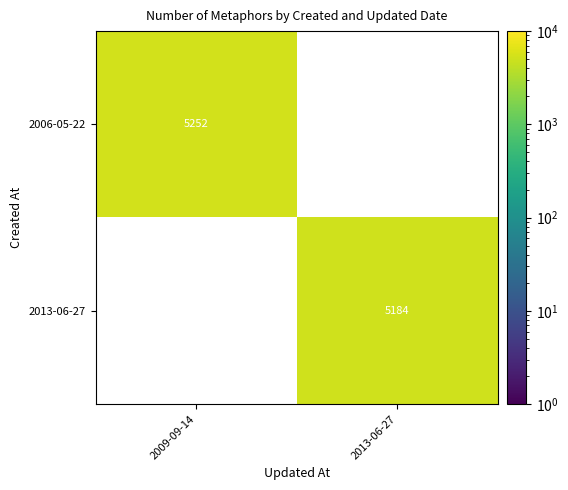

The 2013-06-27 series shows 5184 at 2013-06-27. True or false?

True